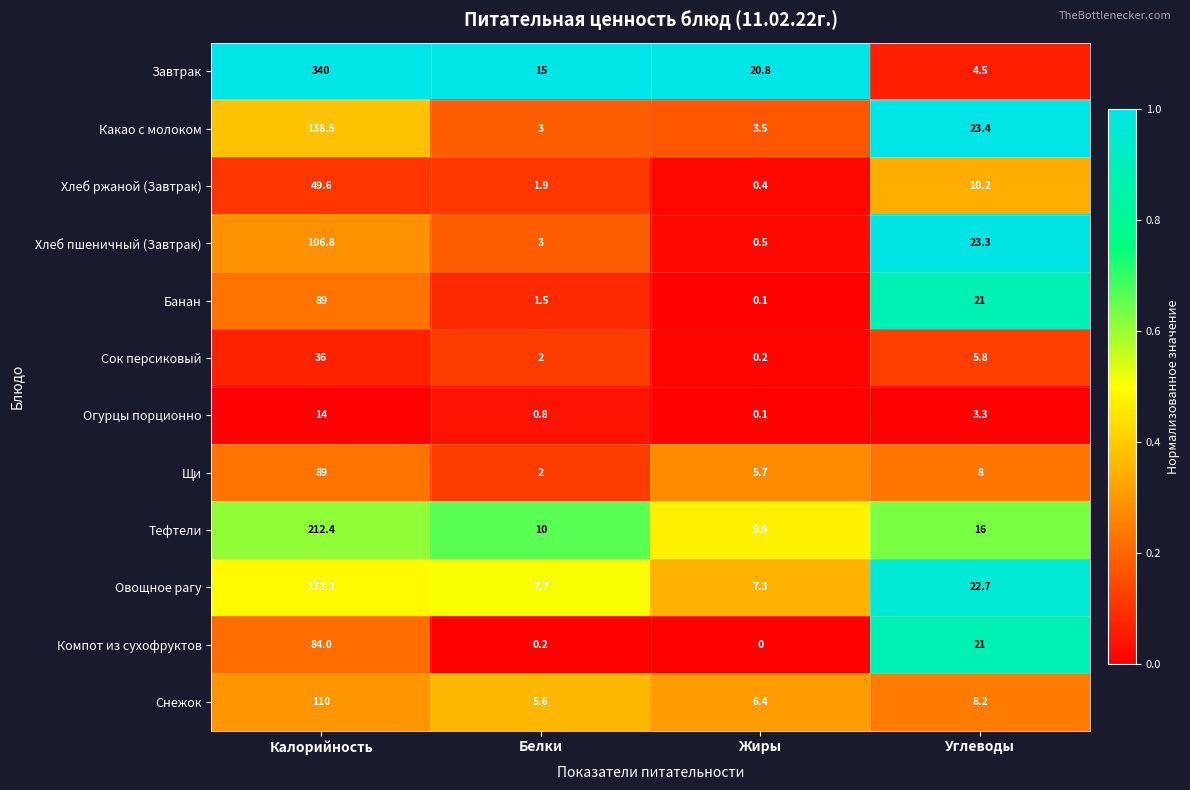

At which category is the sum across all series the highest?

Калорийность